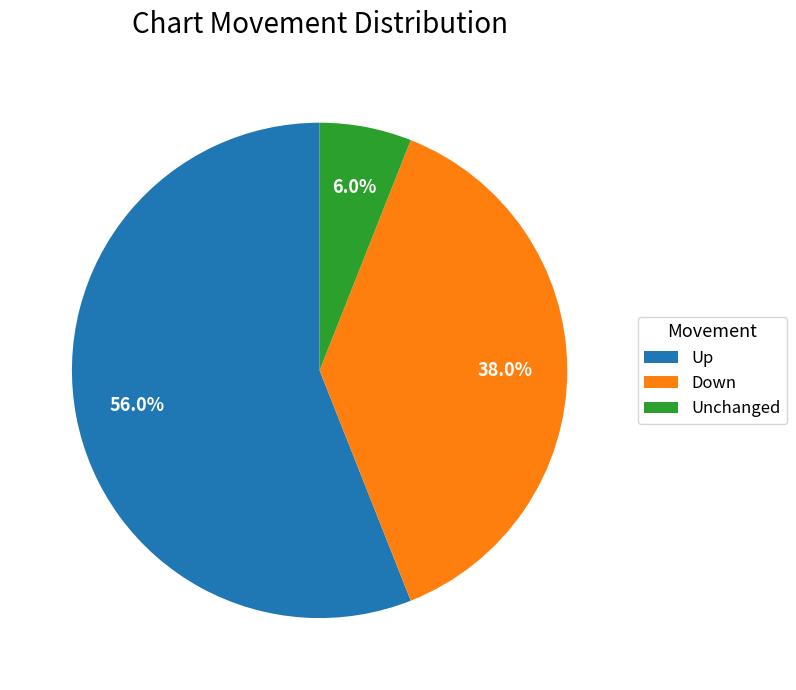

Rank the categories by value from highest to lowest.

Up, Down, Unchanged